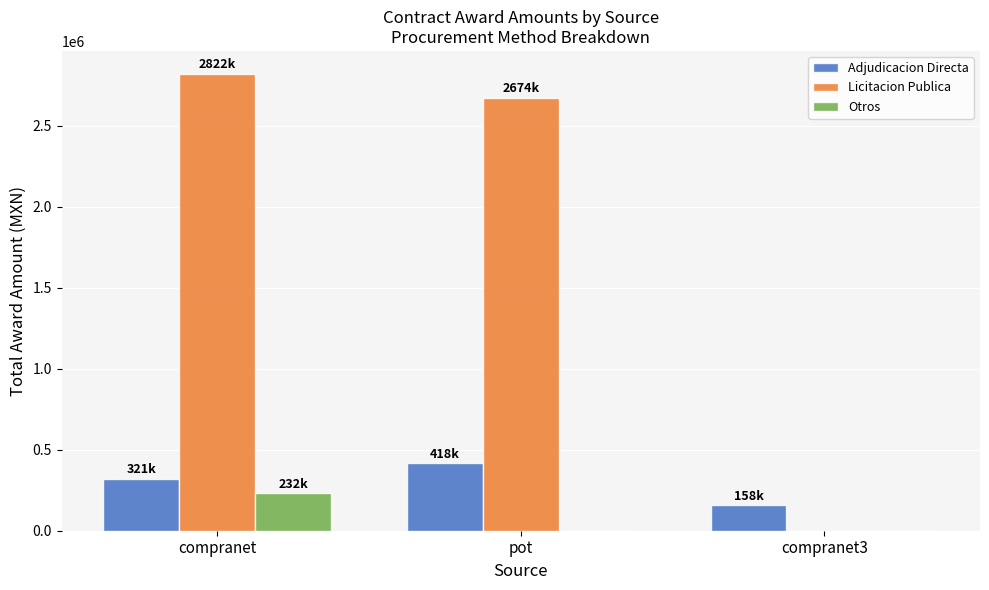

At which category is the sum across all series the highest?

compranet